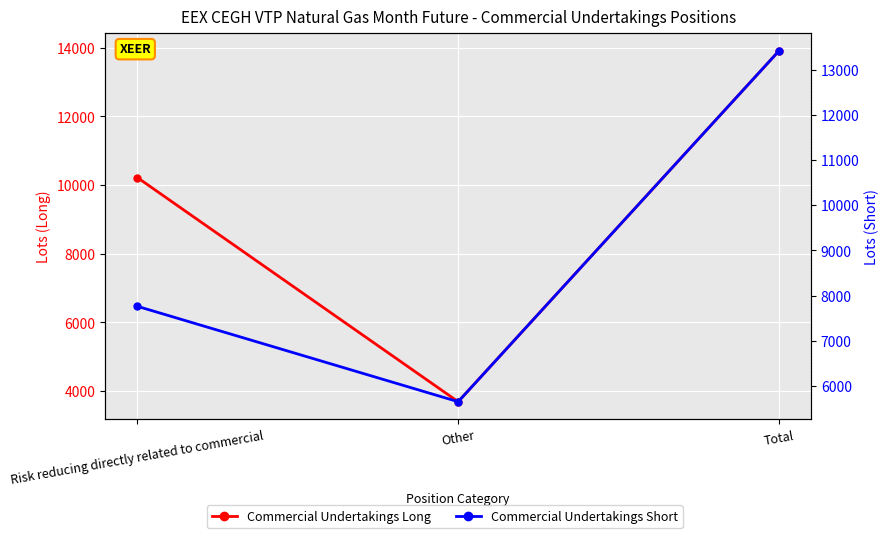

Rank the series at Risk reducing directly related to commercial from lowest to highest value.

Commercial Undertakings Short, Commercial Undertakings Long